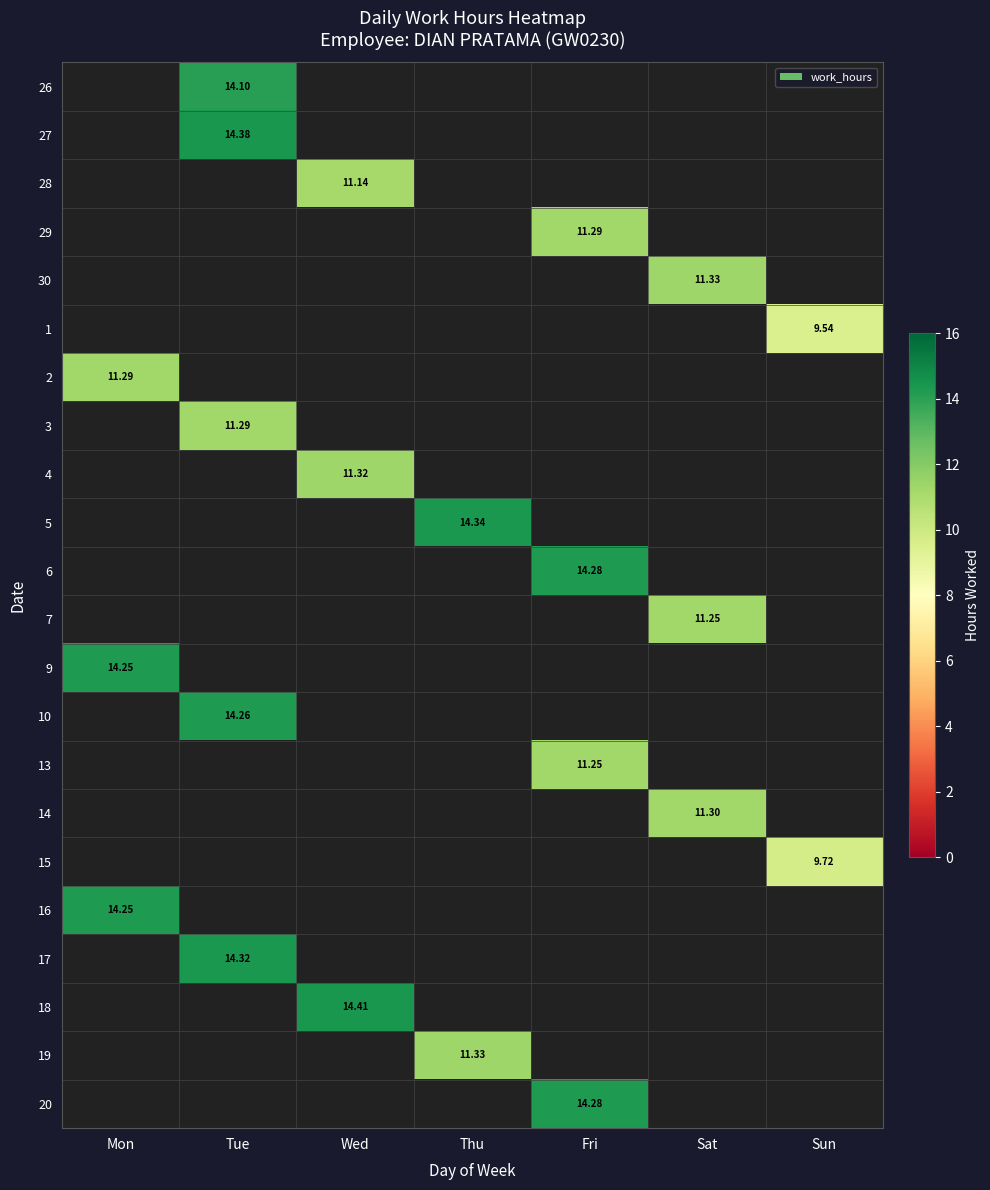

Count the number of categories in the chart.

7